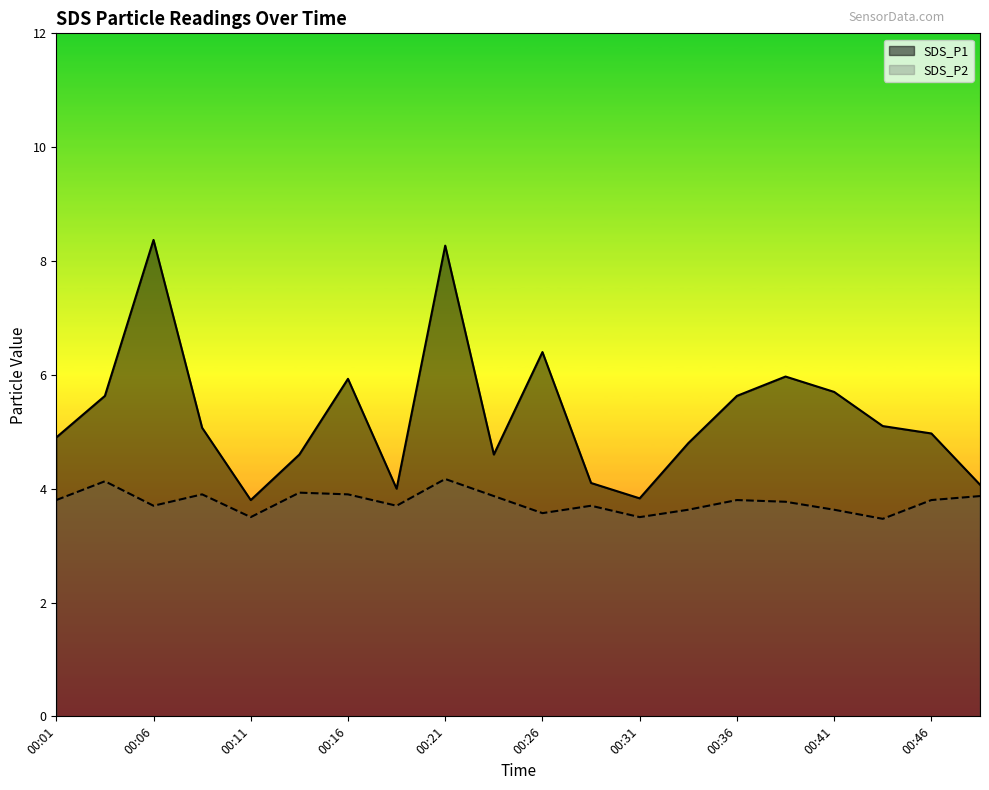

What are all the series names shown in the legend?

SDS_P1, SDS_P2